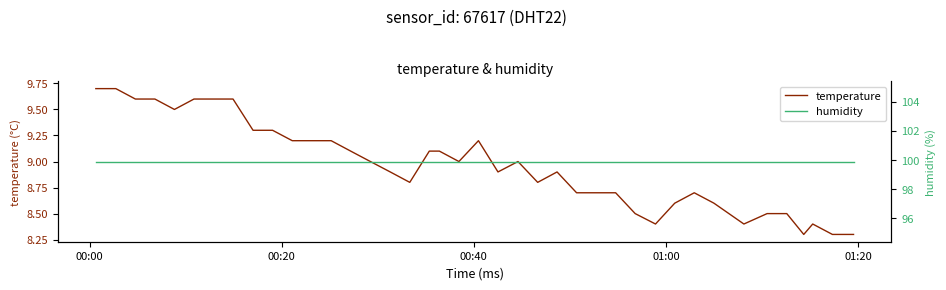

What is the minimum value for temperature?

8.3